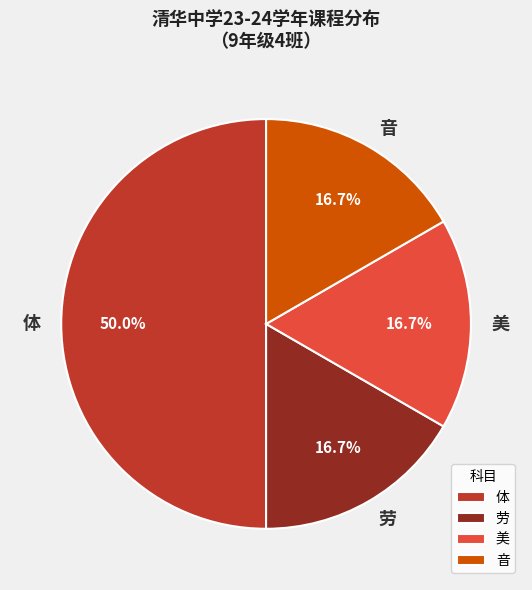

Is the sum of 劳 and 音 greater than half?

No